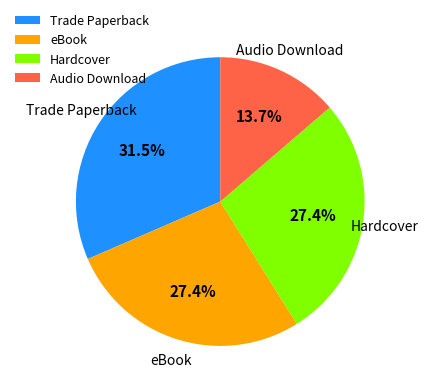

Which slice is the smallest?

Audio Download